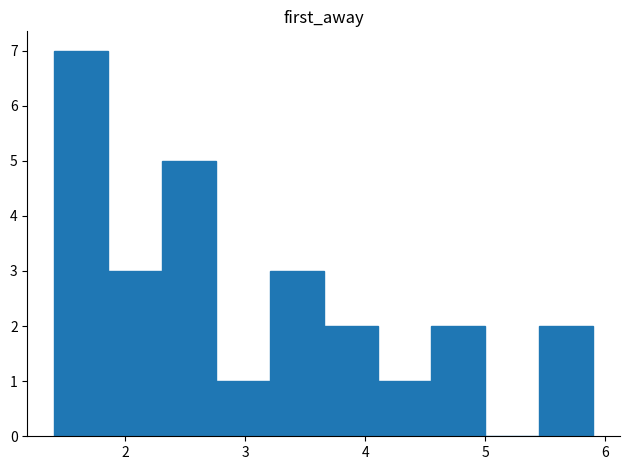

Reading left to right, list every bar in this chart as the range it spans on the x-axis followed by its height. Neither the bar edges nor the heights are printed on the chart, so give them approximately, as read against the axes.

1.4 to 1.9: 7
1.9 to 2.3: 3
2.3 to 2.8: 5
2.8 to 3.2: 1
3.2 to 3.7: 3
3.7 to 4.1: 2
4.1 to 4.6: 1
4.6 to 5.0: 2
5.0 to 5.5: 0
5.5 to 5.9: 2